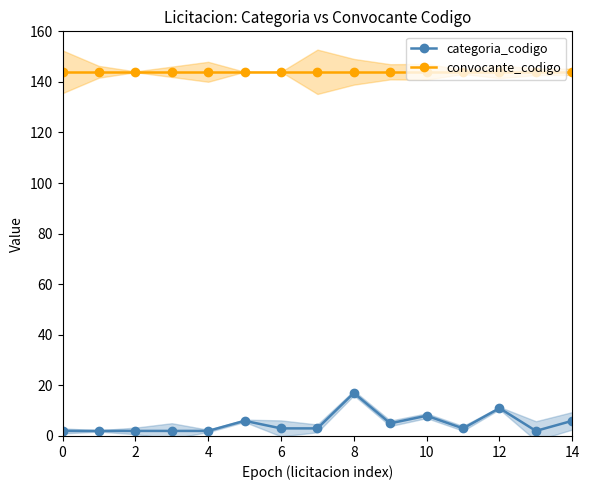

Is it true that categoria_codigo equals 1 at 13?

False